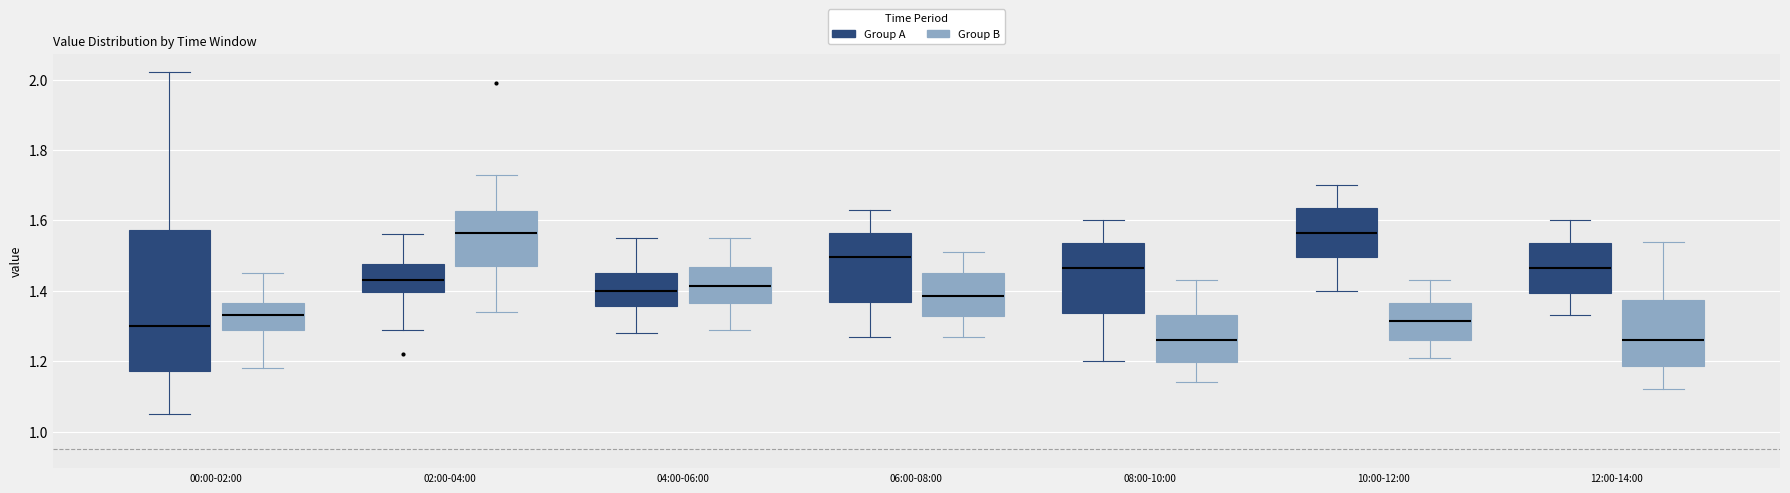

Comparing the boxes themselves (not the whiskers), which one is the tallest?

00:00-02:00 (Group A)